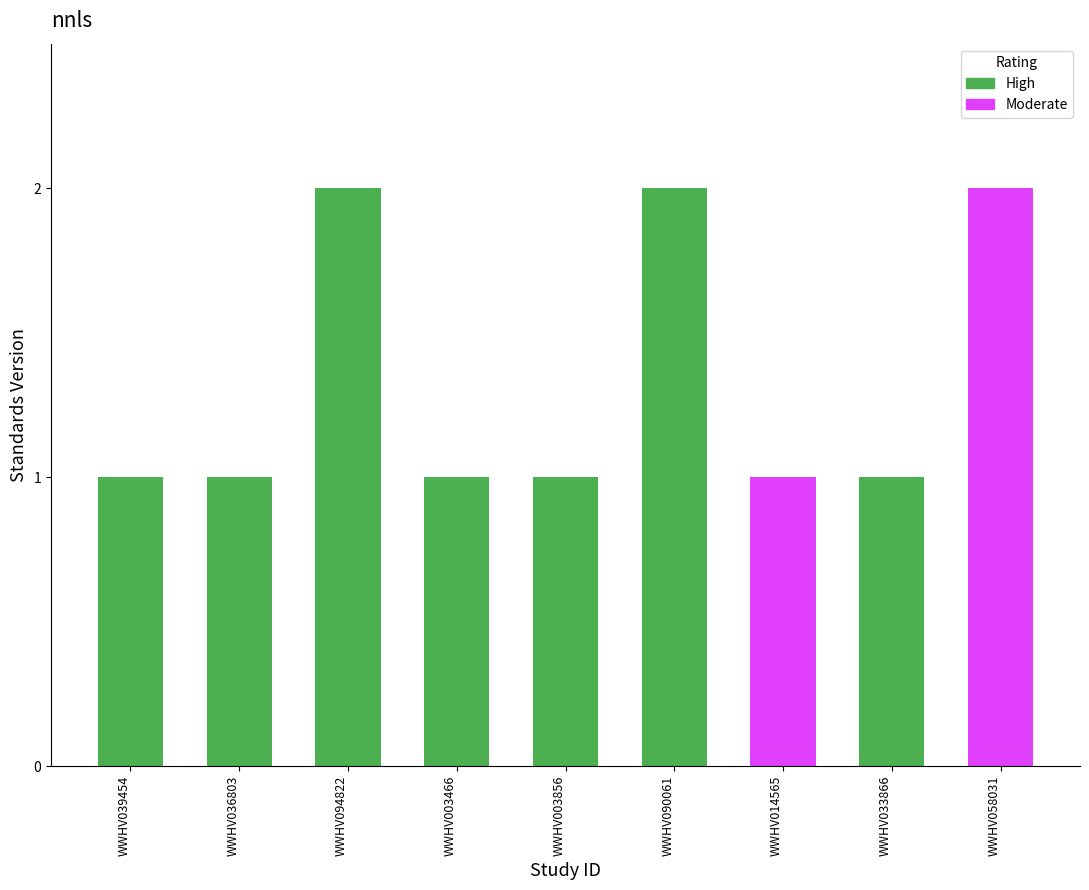

Reading left to right, list all the values displayed in this chart.

WWHV039454=1	WWHV036803=1	WWHV094822=2	WWHV003466=1	WWHV003856=1	WWHV090061=2	WWHV014565=1	WWHV033866=1	WWHV058031=2